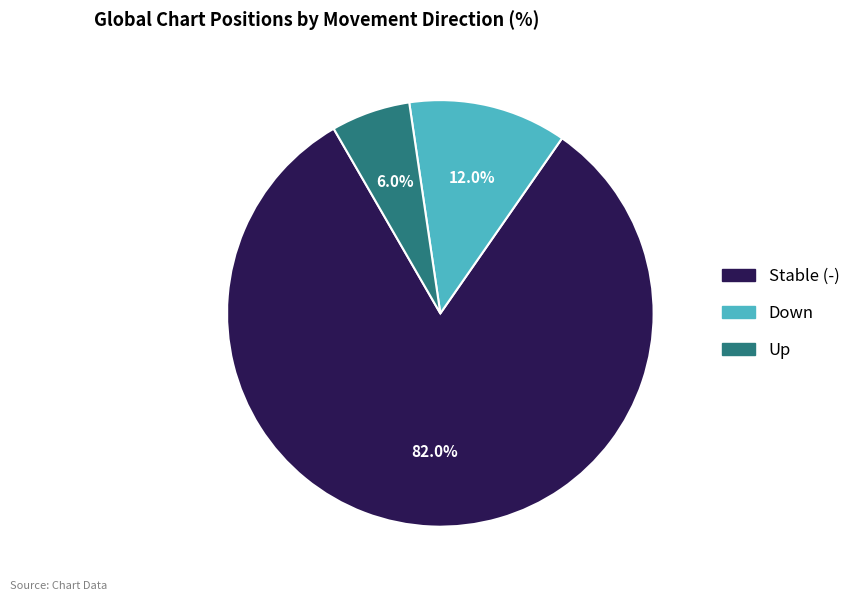

Count the number of slices in the pie.

3